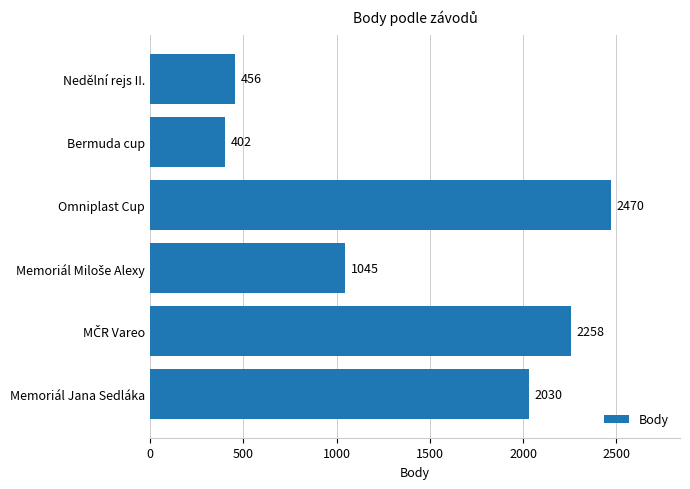

How many distinct data groups are displayed?

1